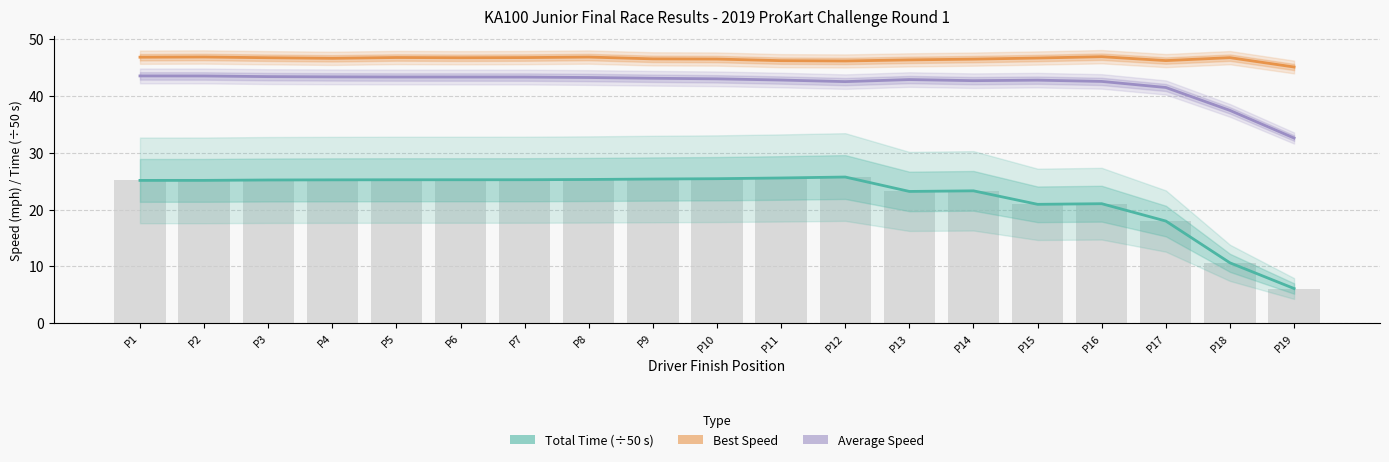

Reading left to right, extract all data points from this chart.

Total Time (÷50): 25.1	25.1	25.2	25.2	25.2	25.2	25.2	25.3	25.4	25.4	25.5	25.7	23.2	23.3	20.9	21.0	18.0	10.6	6.1
Best Speed (mph): 46.8	46.8	46.7	46.6	46.7	46.7	46.7	46.8	46.5	46.5	46.2	46.1	46.3	46.5	46.7	46.9	46.2	46.7	45.1
Average Speed (mph): 43.5	43.5	43.4	43.3	43.3	43.3	43.3	43.2	43.1	43.0	42.8	42.5	42.9	42.7	42.8	42.5	41.5	37.4	32.6